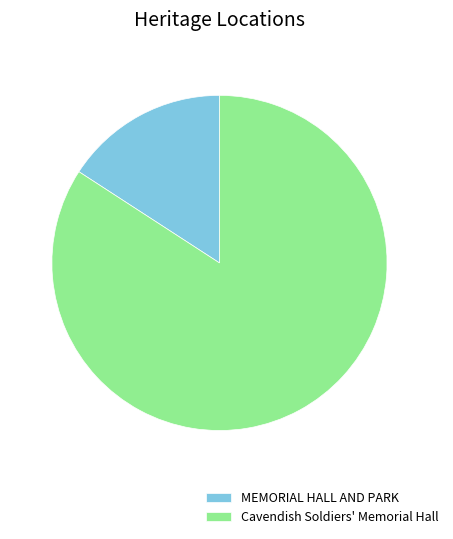

Combined, do MEMORIAL HALL AND PARK and Cavendish Soldiers' Memorial Hall account for over 50%?

Yes